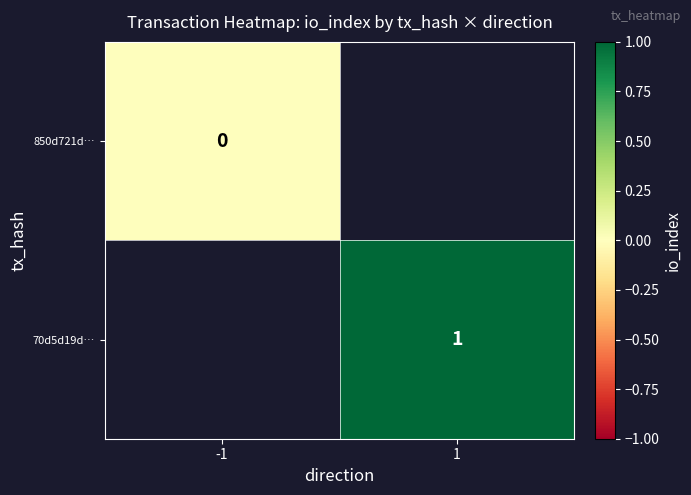

Is the value of 850d721d… at -1 greater than the value of 70d5d19d… at 1?

No